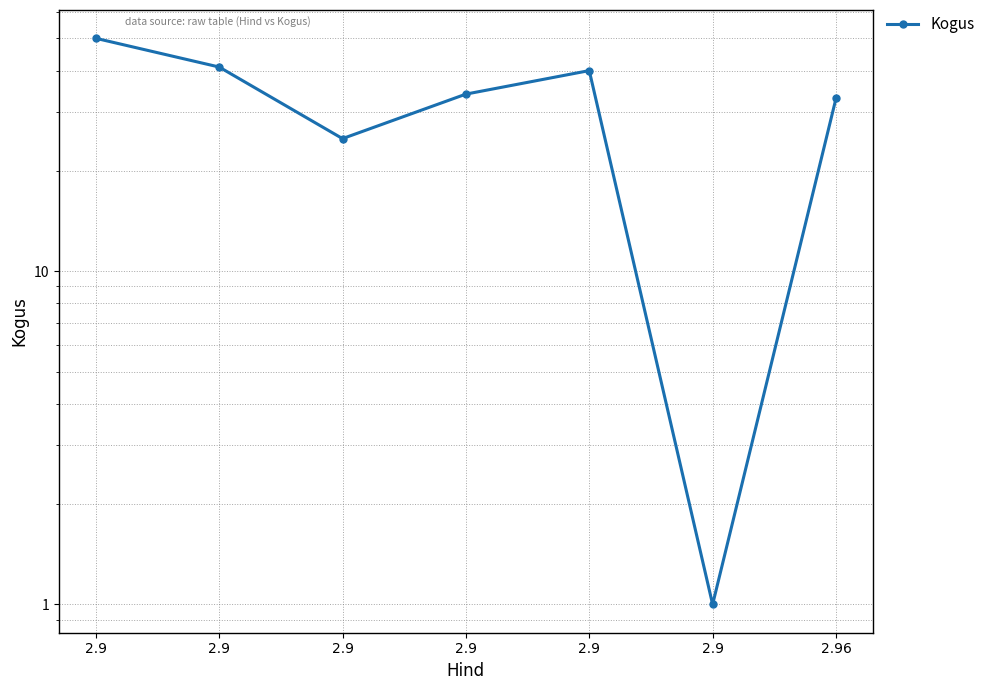

Which label corresponds to the largest value in the chart?

2.9